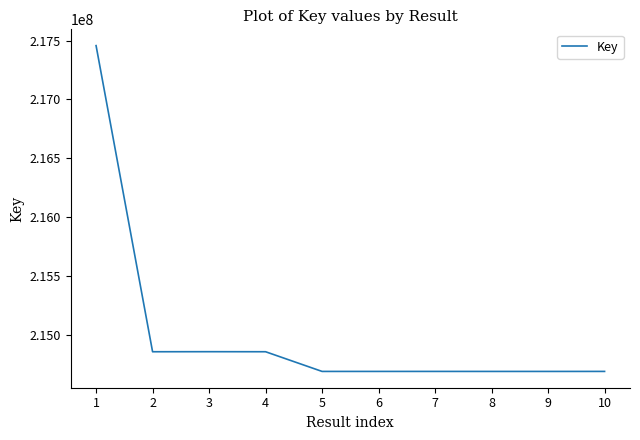

The value at 1 is 217456479. True or false?

True